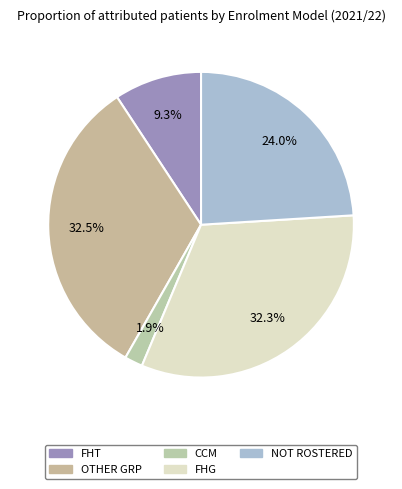

How many slices are in this pie chart?

5